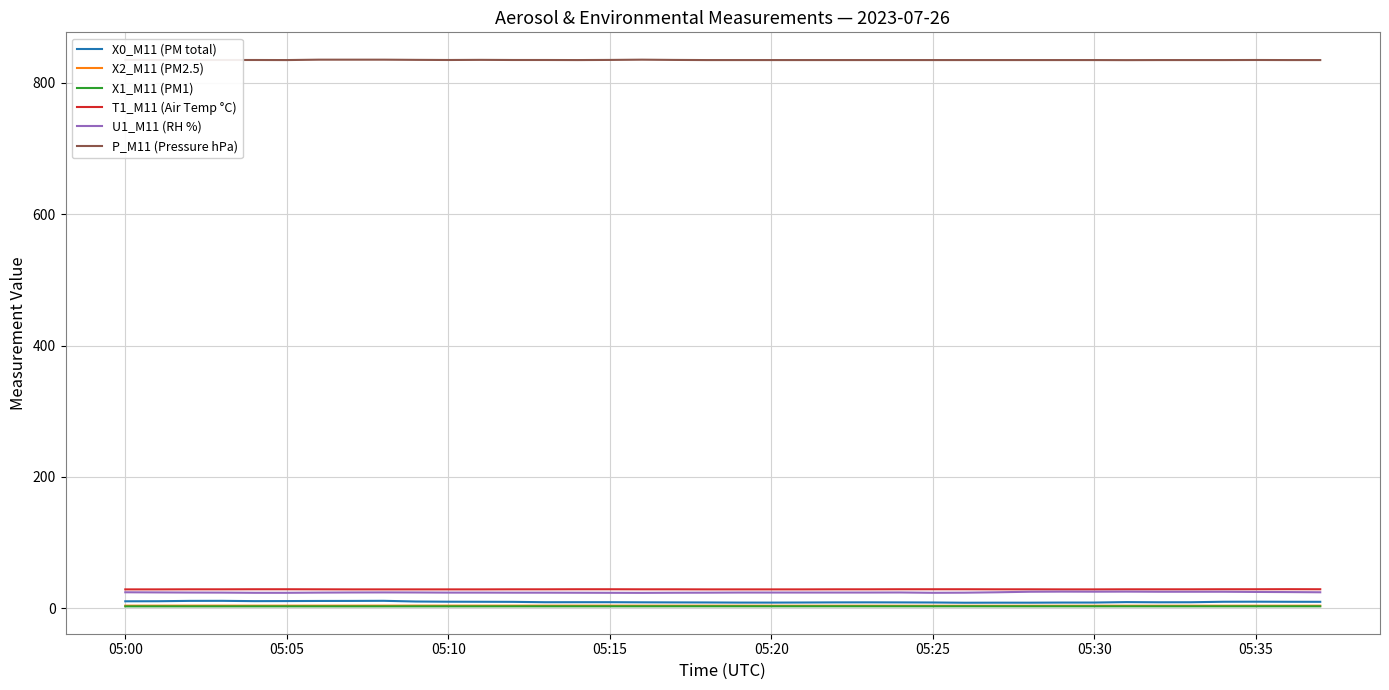

What is the maximum value shown in the chart?

835.1